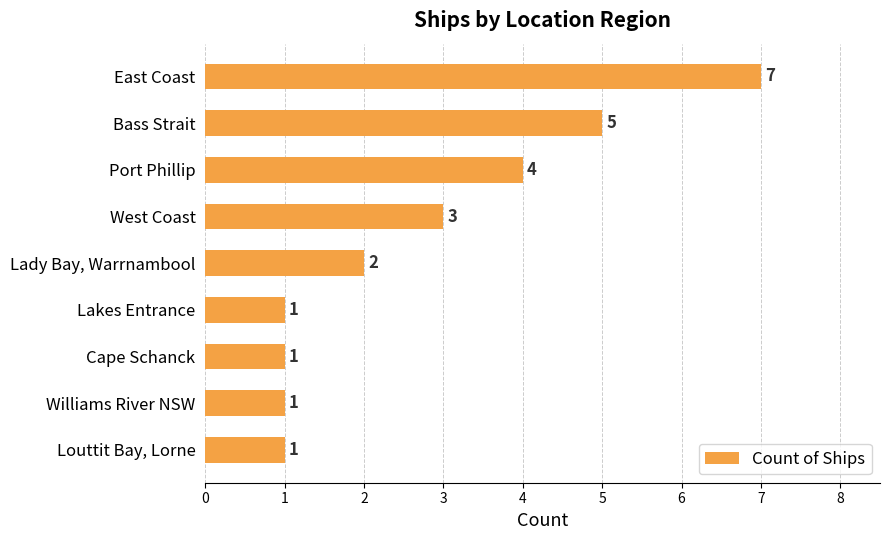

At which category does the chart reach its peak across all series?

East Coast